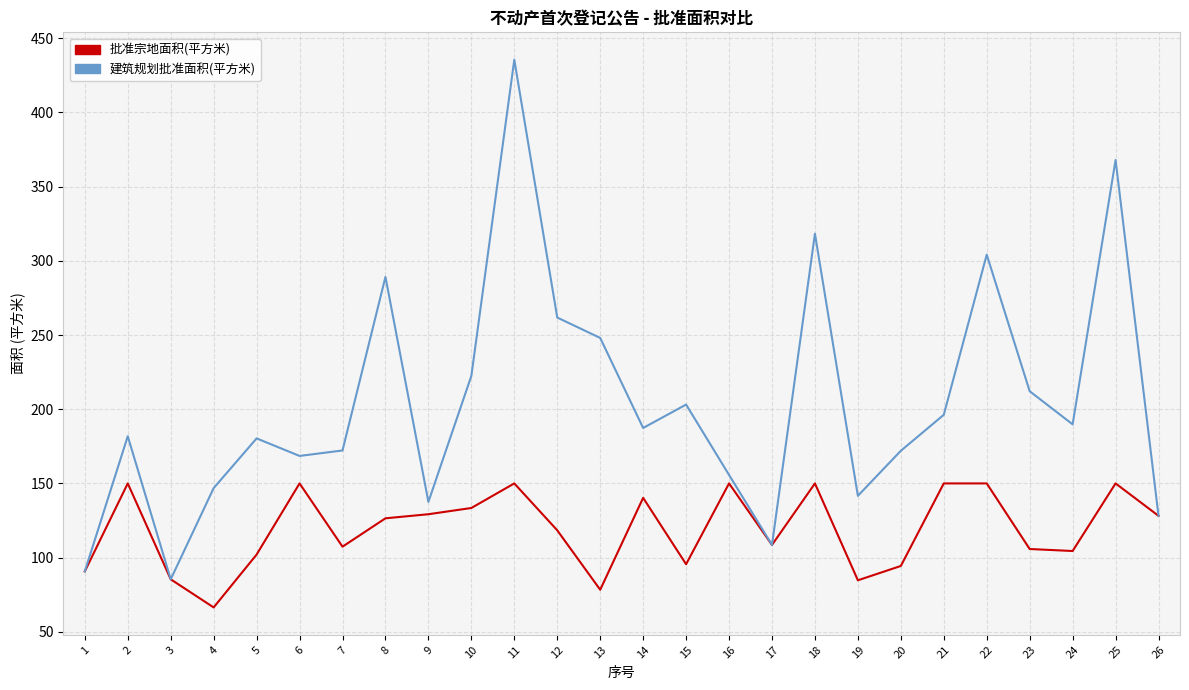

How many lines are shown in the chart?

2